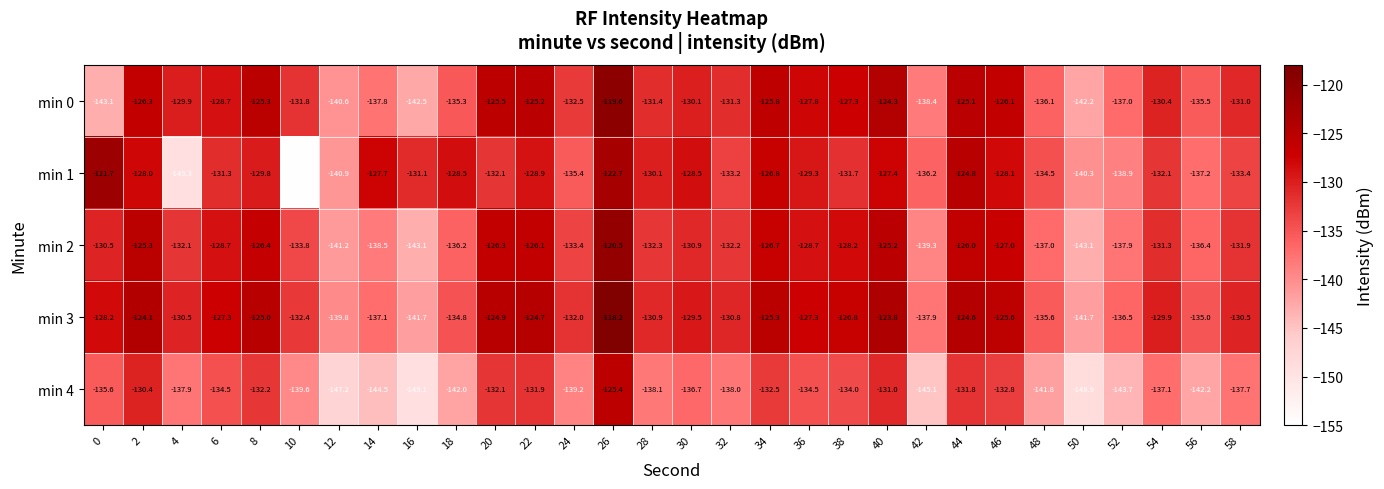

What is the maximum value shown in the chart?

-118.2